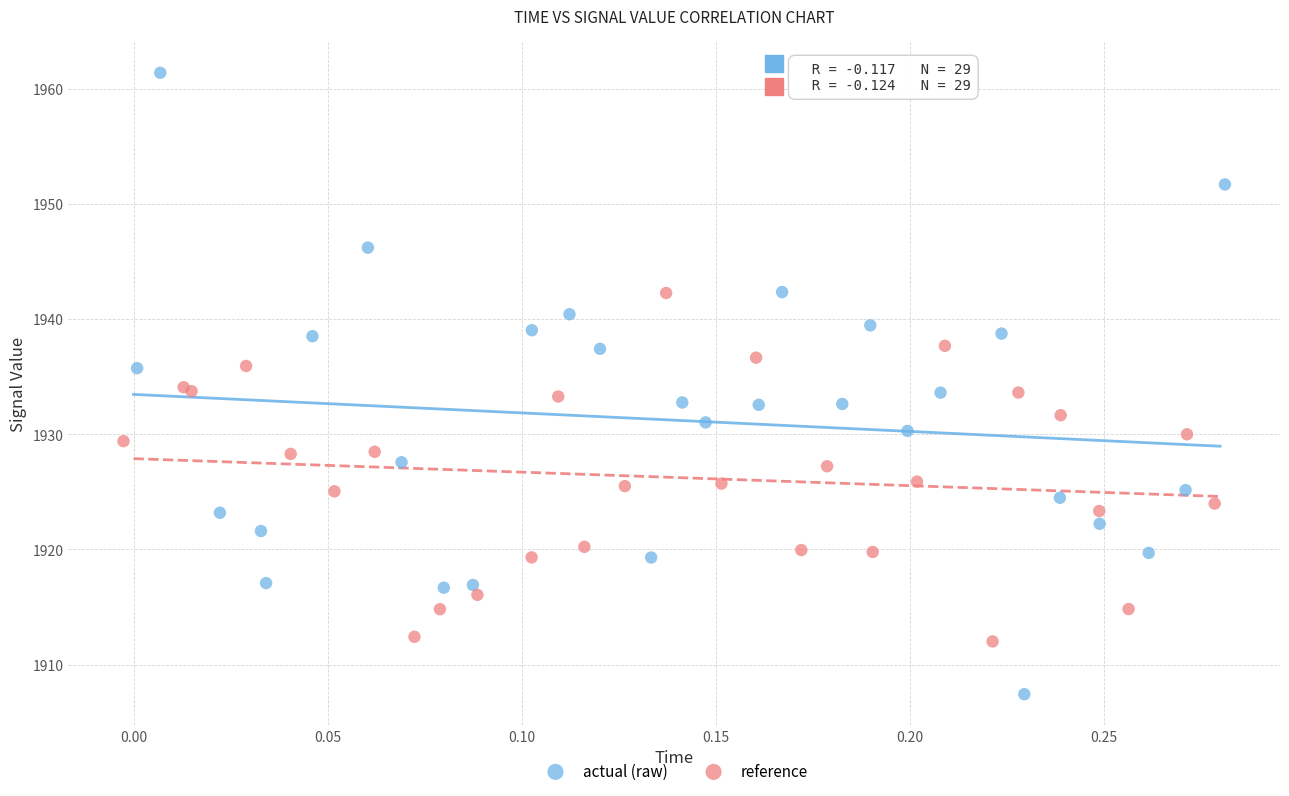

Which series reaches the minimum Y coordinate?

actual (raw)